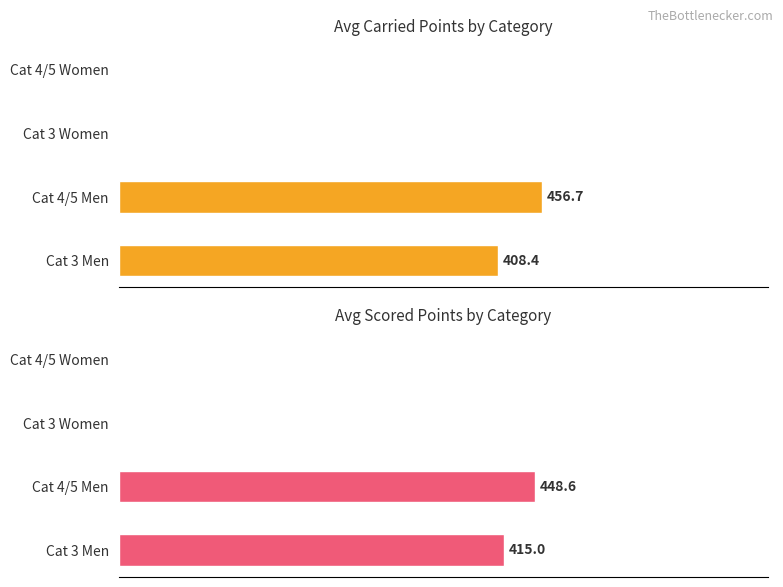

What is the maximum value for Avg Scored Points?

448.6